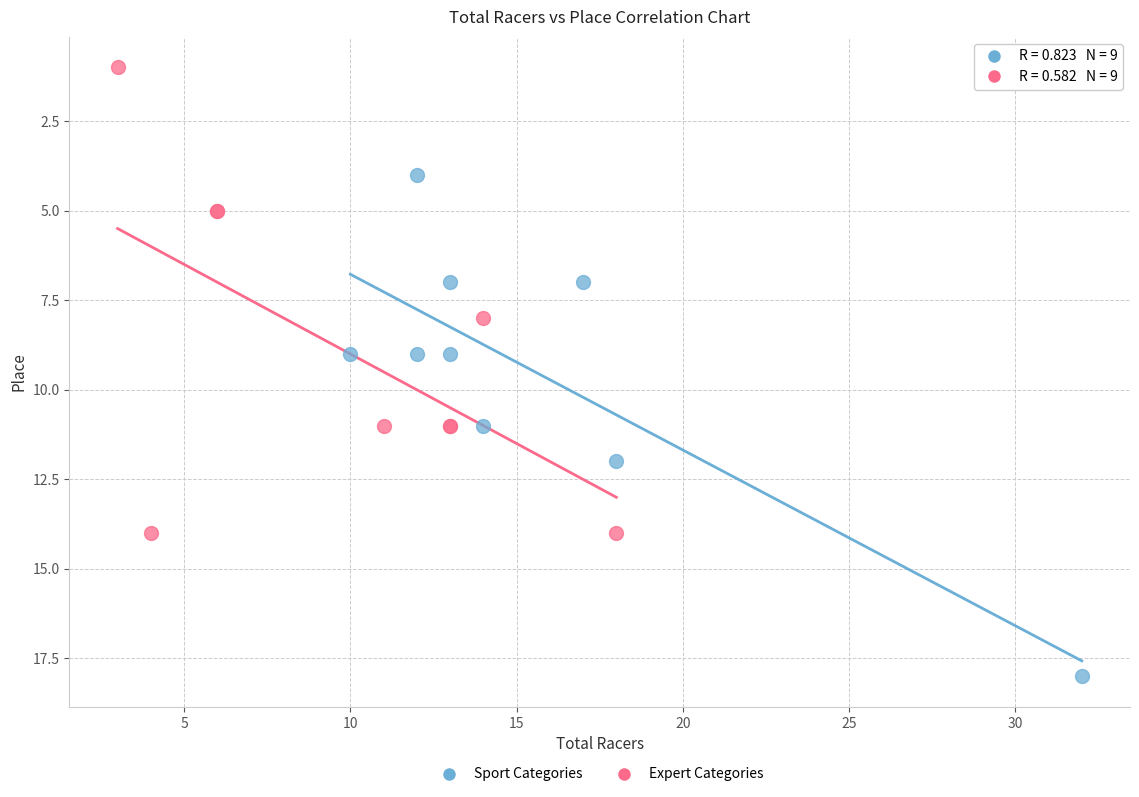

Which series reaches the minimum Y coordinate?

Expert Categories